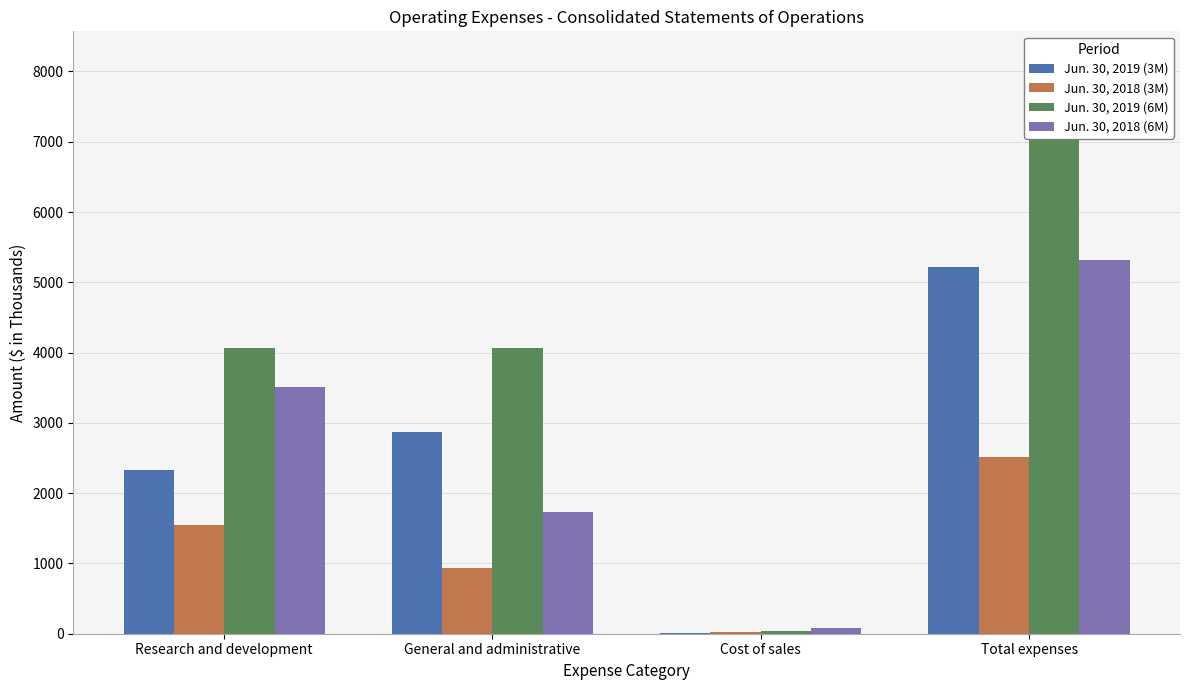

How many bars are there in total?

16